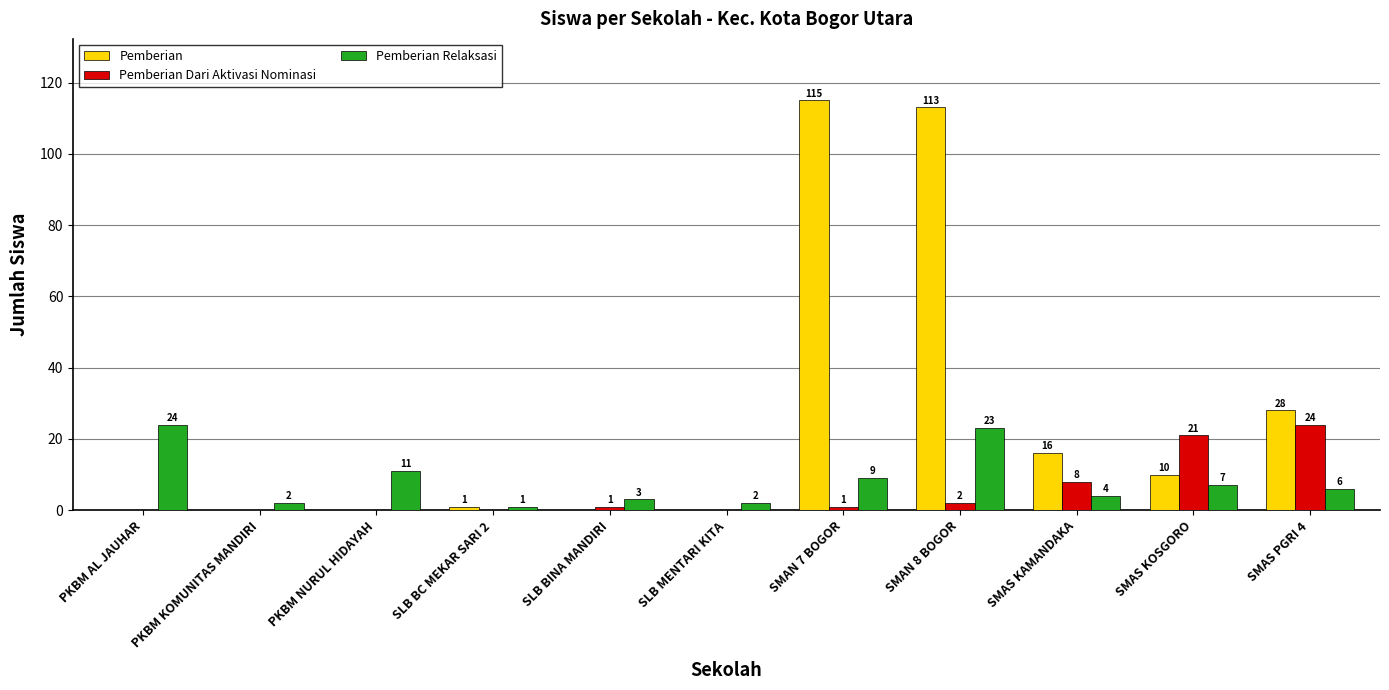

At which category is the sum across all series the highest?

SMAN 8 BOGOR